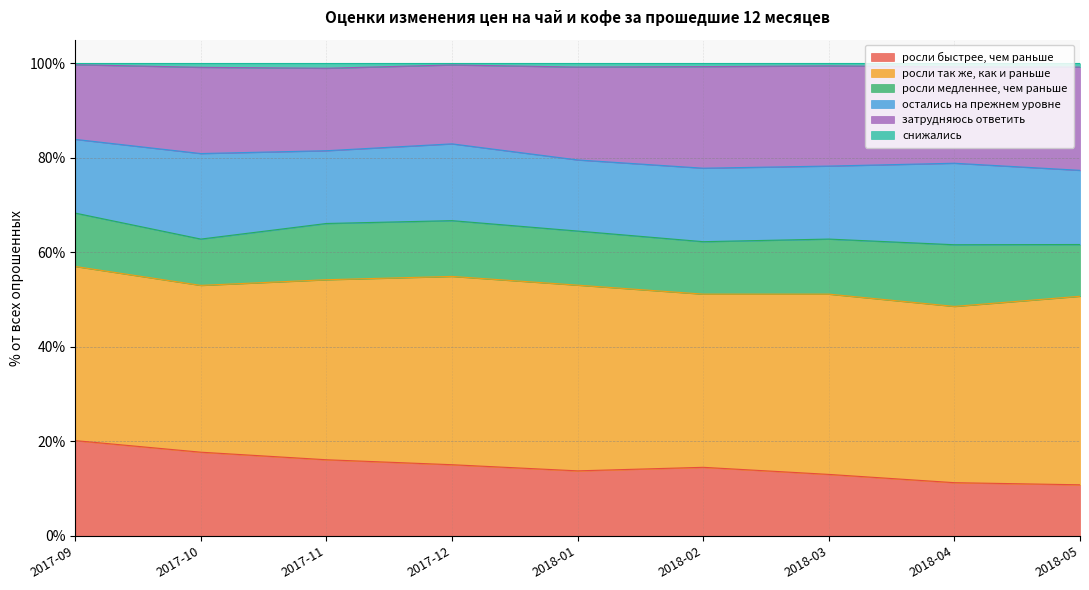

Does the chart display data point markers on the line(s)?

No